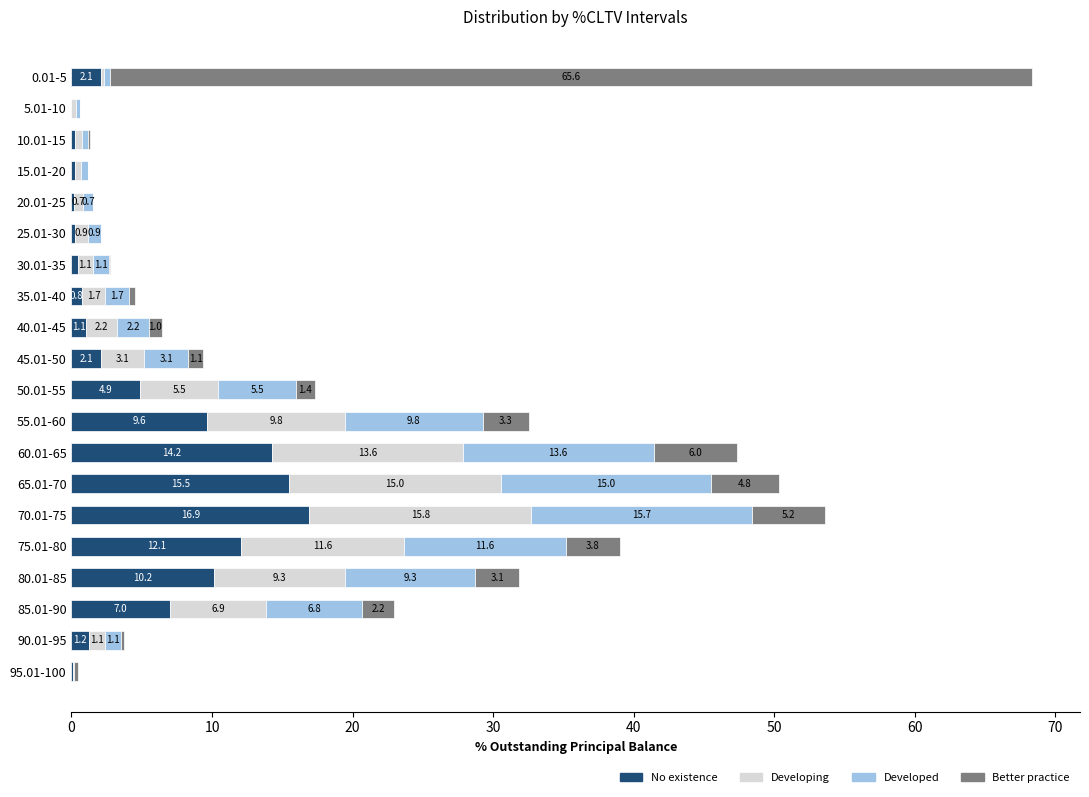

The value of No existence at 80.01-85 is 6.2. True or false?

False